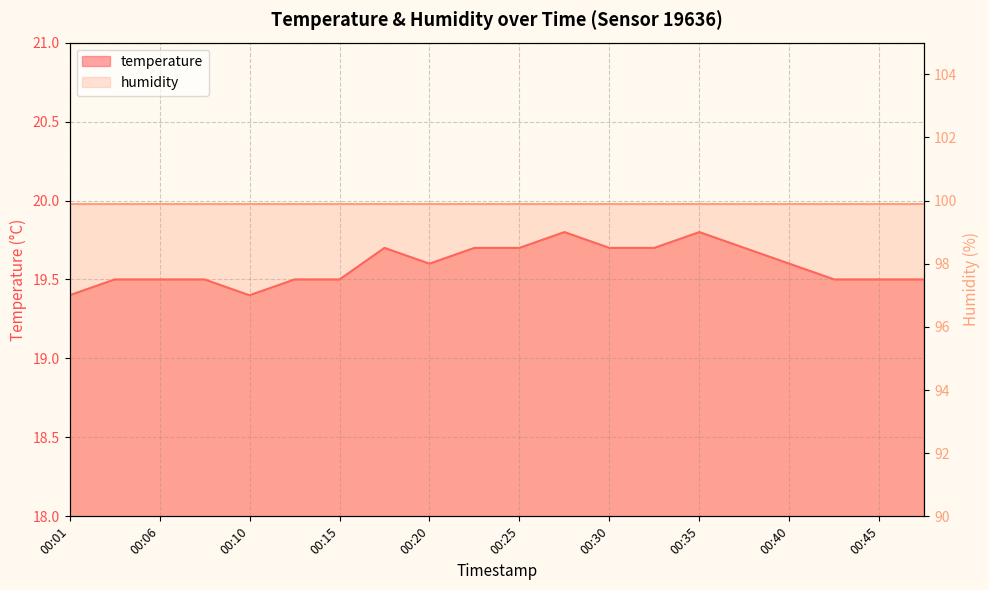

List the labels in order of value, smallest first.

00:01, 00:10, 00:03, 00:06, 00:08, 00:13, 00:15, 00:42, 00:45, 00:47, 00:20, 00:40, 00:18, 00:23, 00:25, 00:30, 00:32, 00:37, 00:28, 00:35